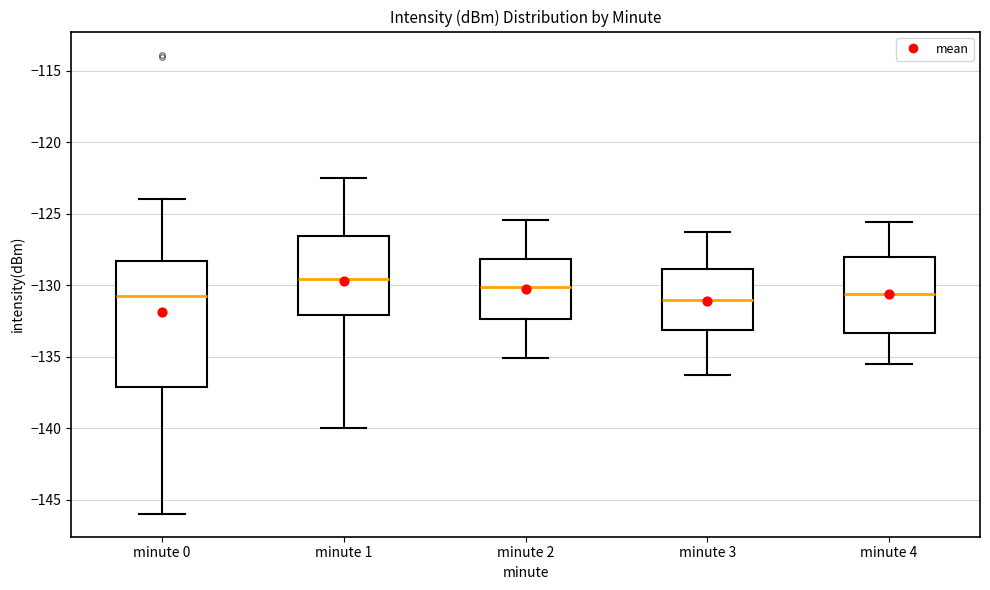

Reading left to right, transcribe this box plot: for each box, give where its median line is, the range the box spans, and where its two whiskers end, as read against the y-axis. The values are not printed on the chart, so give them approximately, as read against the axis.

minute 0: median -130.5, box -137.0 to -128.5, whiskers -146.0 to -124.0
minute 1: median -129.5, box -132.0 to -126.5, whiskers -140.0 to -122.5
minute 2: median -130.0, box -132.5 to -128.0, whiskers -135.0 to -125.5
minute 3: median -131.0, box -133.0 to -129.0, whiskers -136.5 to -126.5
minute 4: median -130.5, box -133.5 to -128.0, whiskers -135.5 to -125.5